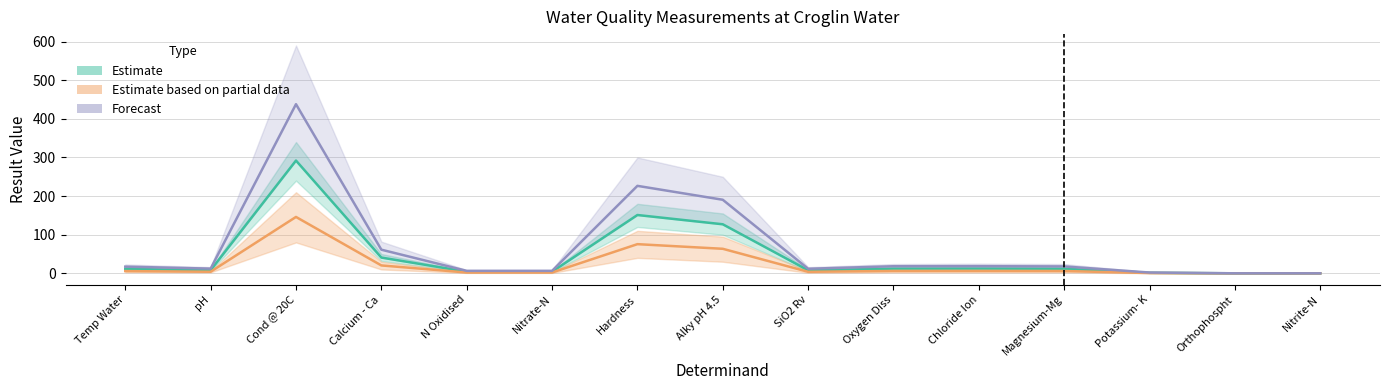

The Estimate series shows 0.0 at Nitrite-N. True or false?

True